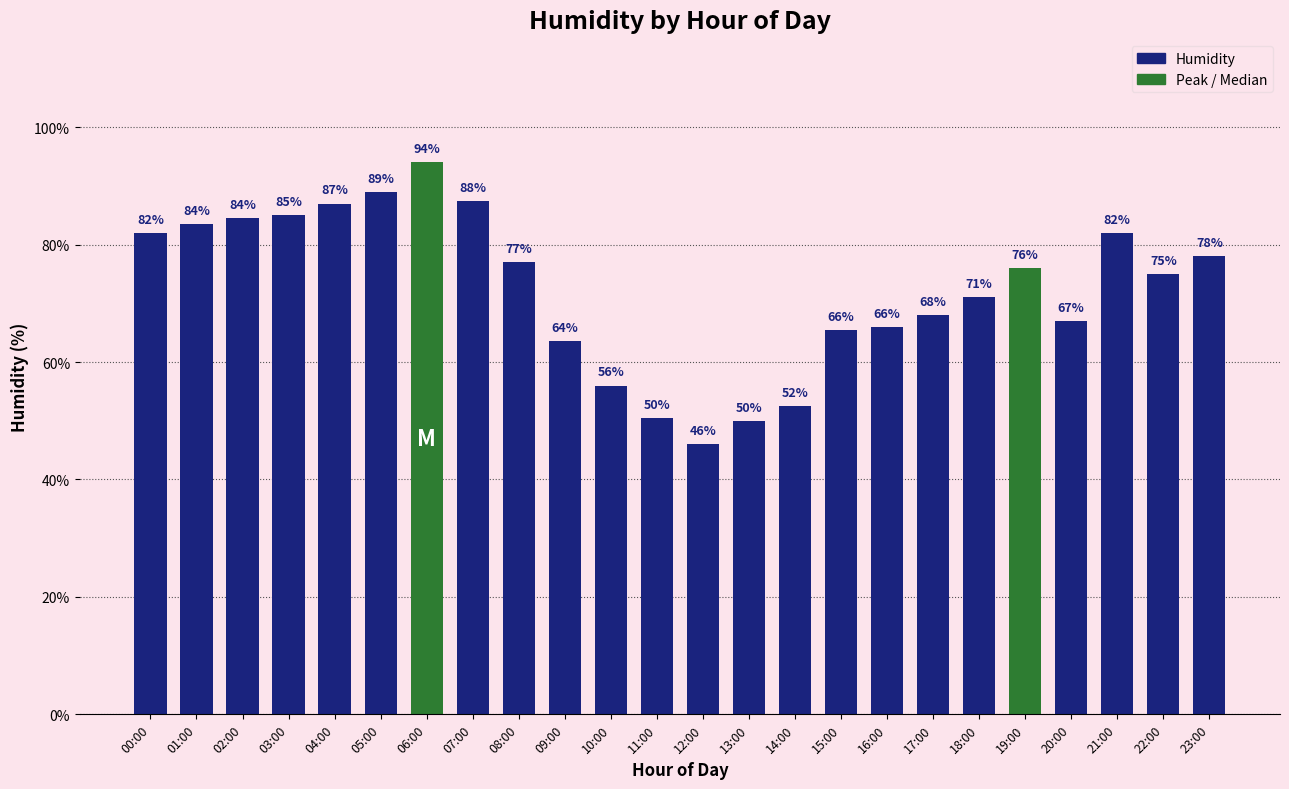

The value at 17:00 is 22.5. True or false?

False